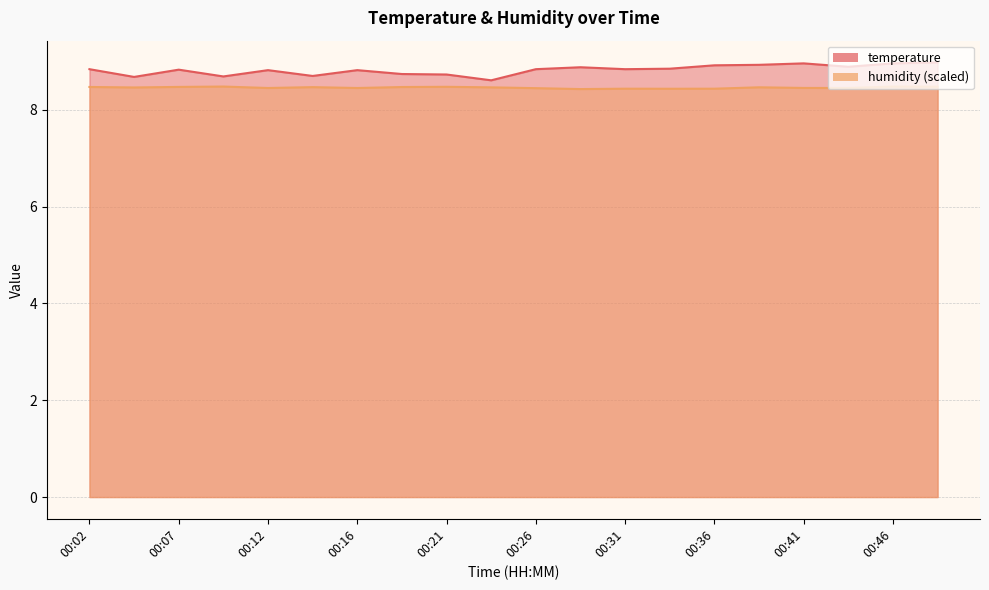

What is the value of the humidity point at the 10th from the left?

8.5